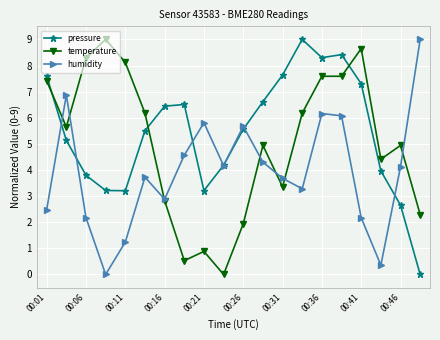

How many intersections are there between temperature and pressure?

3